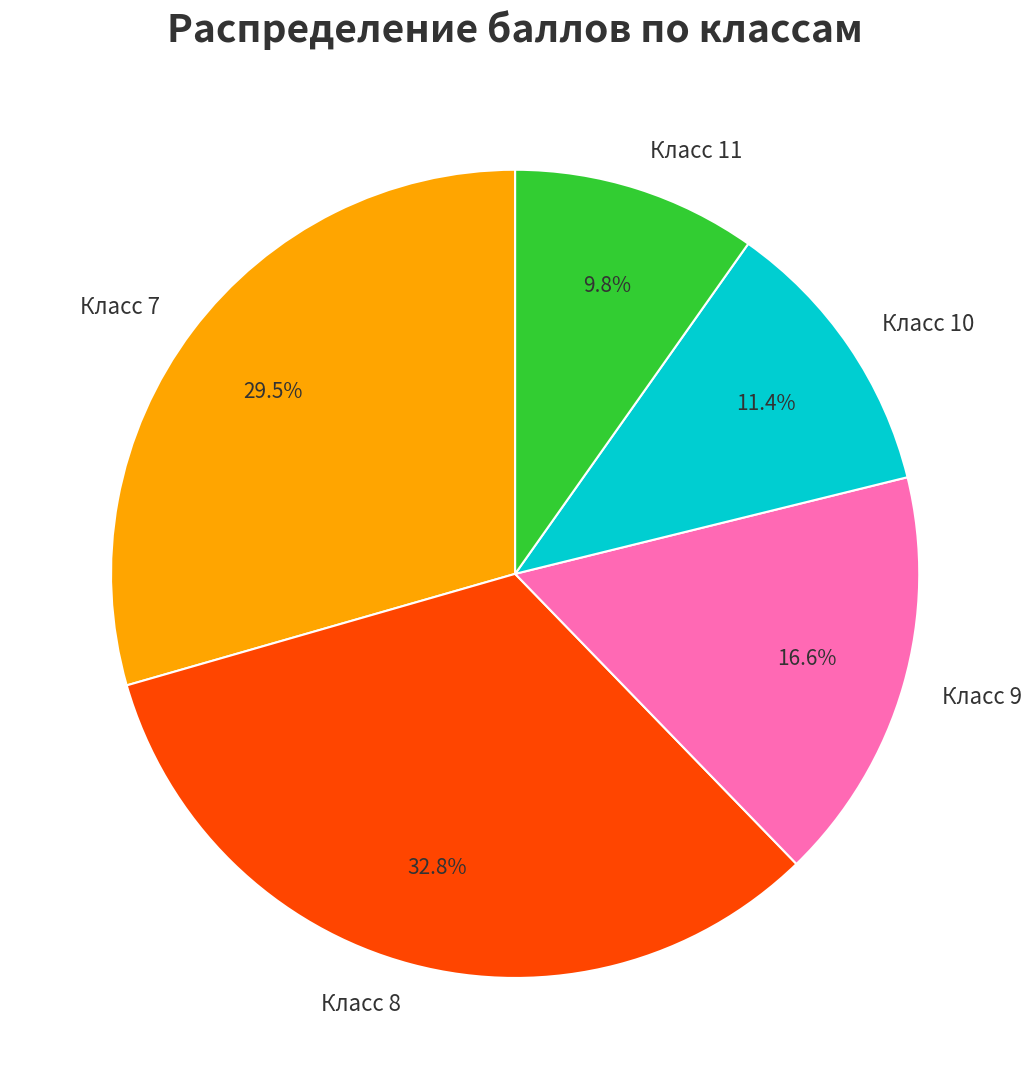

Between Класс 8 and Класс 11, which is larger?

Класс 8